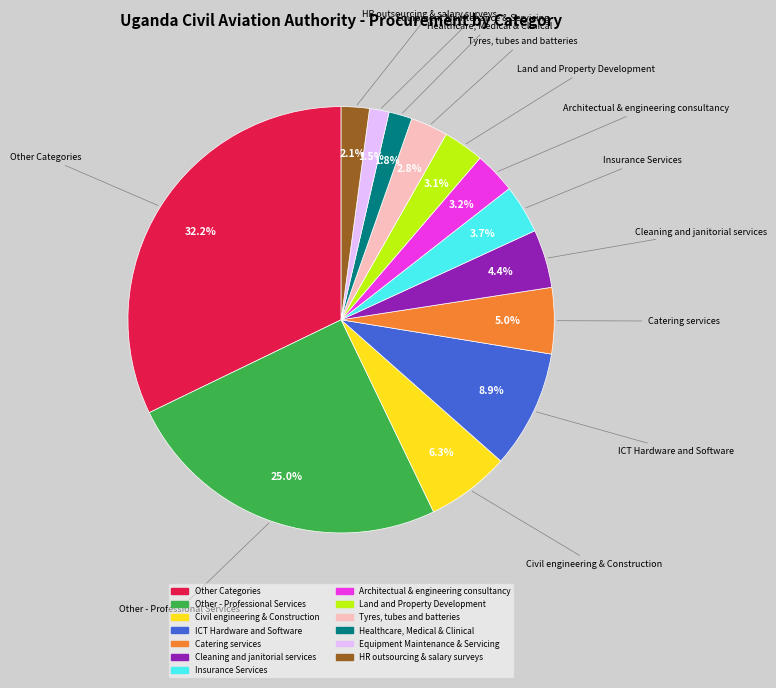

To the nearest percent, what percentage of the pie is Other Categories?

32%